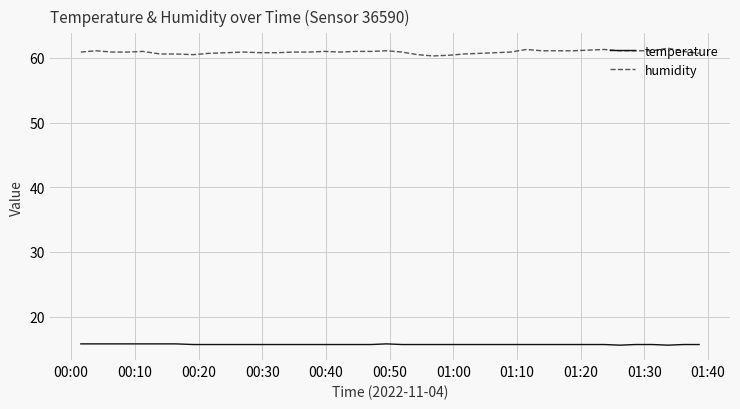

List the series in order of their overall mean, highest first.

humidity, temperature